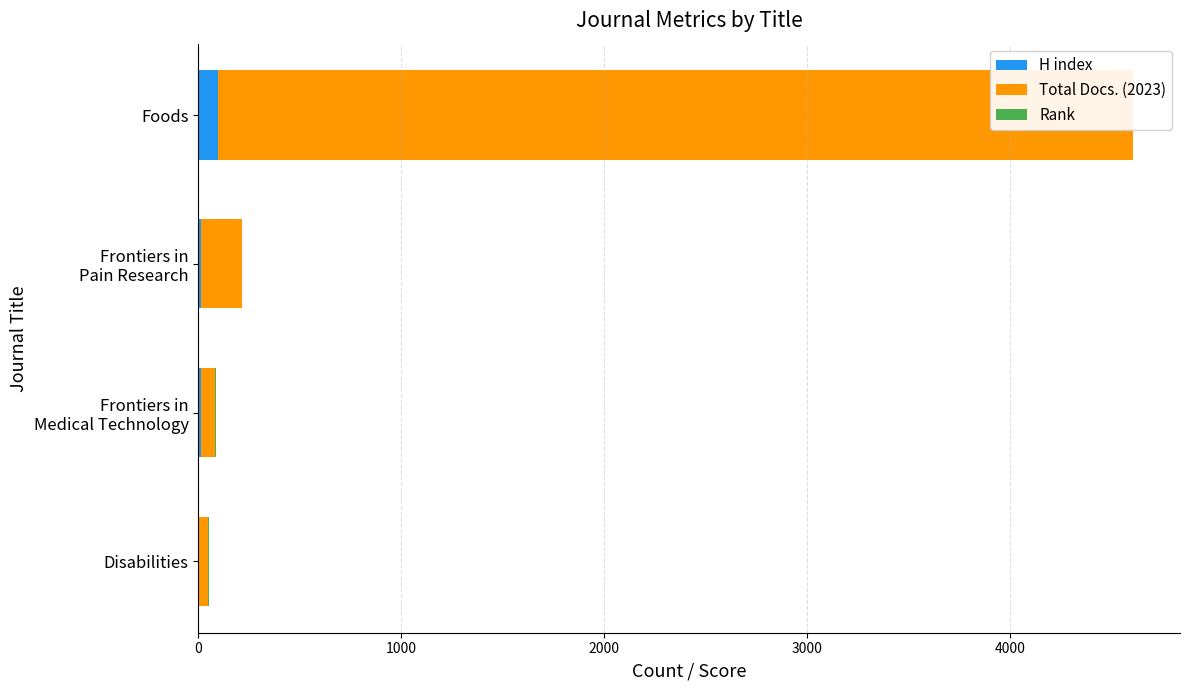

Reading left to right, list all the values displayed in this chart.

H index: 6	15	13	97
Total Docs. (2023): 44	67	201	4509
Rank: 4	3	2	1